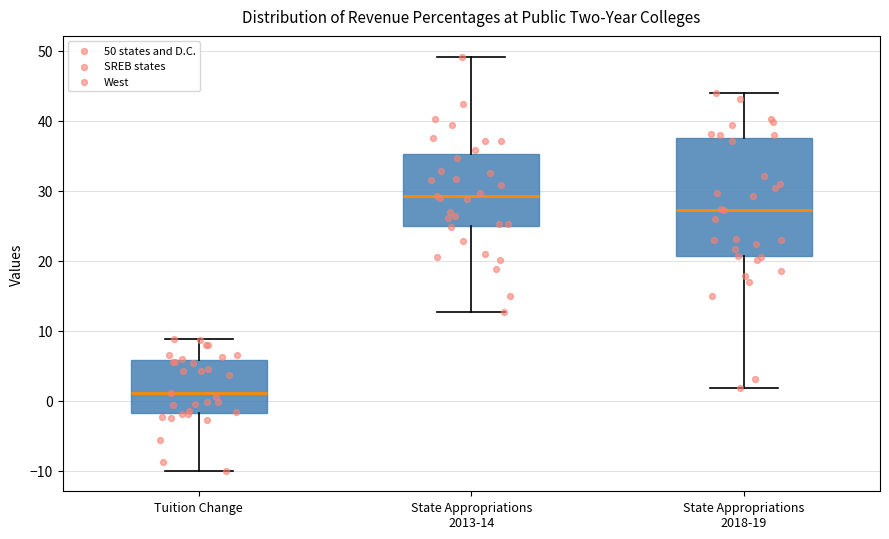

Reading left to right, read every box against the y-axis: the position of its median line, the range the box covers, and the ends of its whiskers. The values are not printed on the chart, so give them approximately, as read against the axis.

Tuition Change: median 1, box -2 to 6, whiskers -10 to 9
State Appropriations 2013-14: median 29, box 25 to 35, whiskers 13 to 49
State Appropriations 2018-19: median 27, box 21 to 38, whiskers 2 to 44